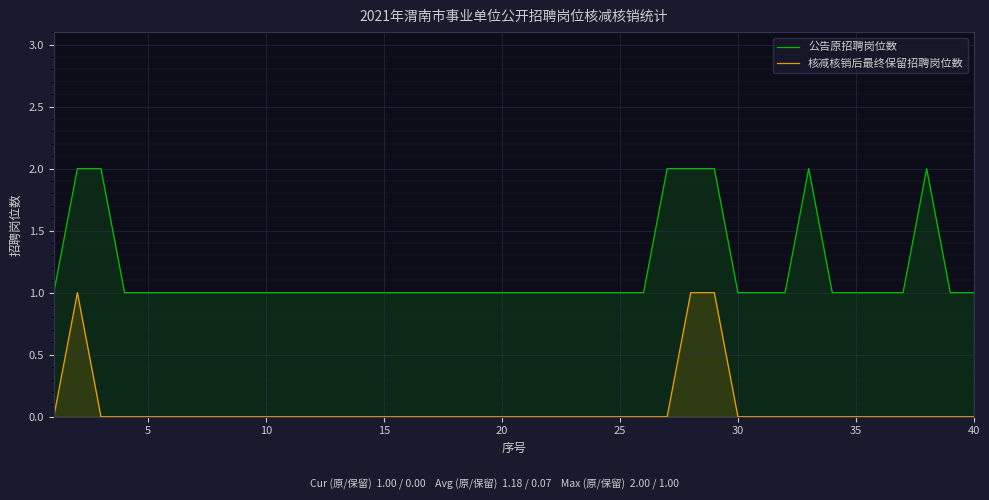

List the series in order of their peak value, highest first.

公告原招聘岗位数, 核减核销后最终保留招聘岗位数